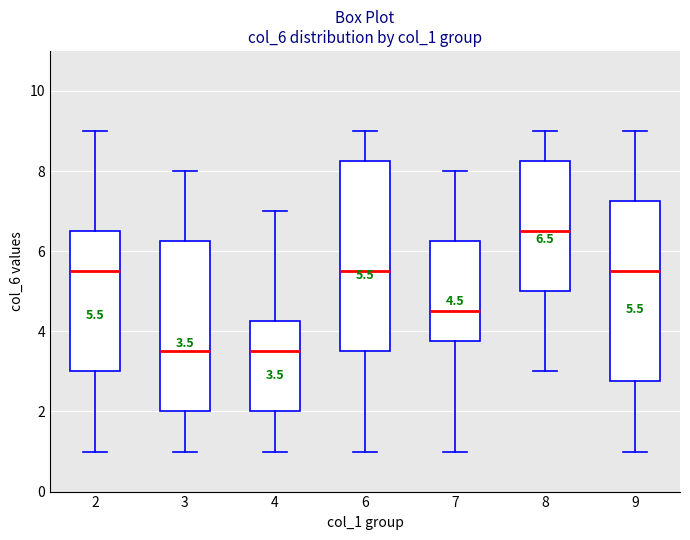

Comparing the boxes themselves (not the whiskers), which one is the tallest?

6